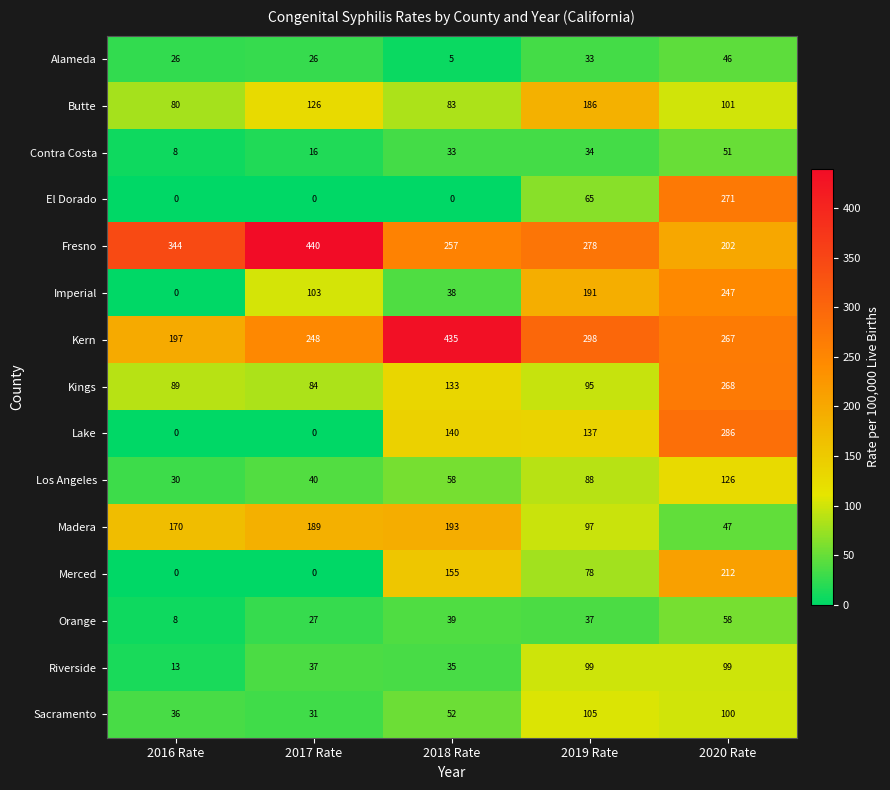

The value of Los Angeles at 2016 Rate is 30. True or false?

True